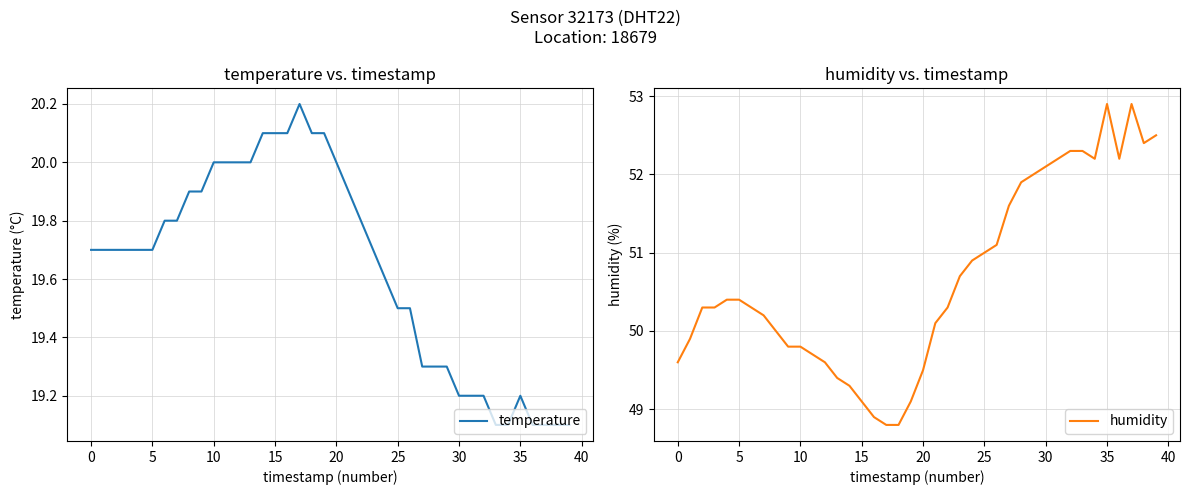

Is it true that humidity equals 29.5 at 16?

False